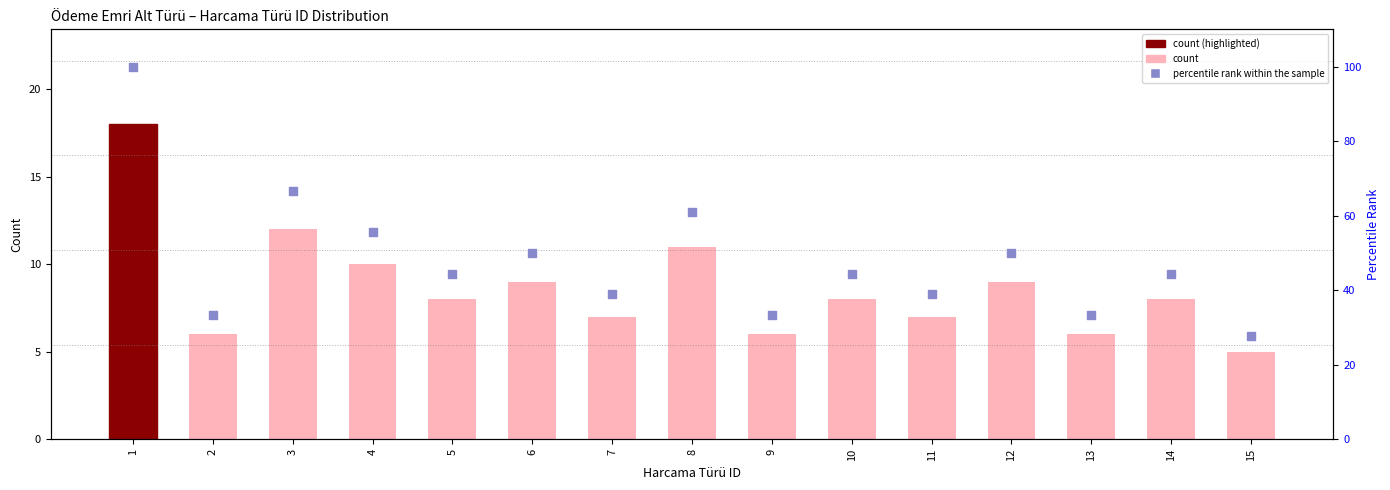

Which series contains the highest Y value?

Percentile rank within the sample